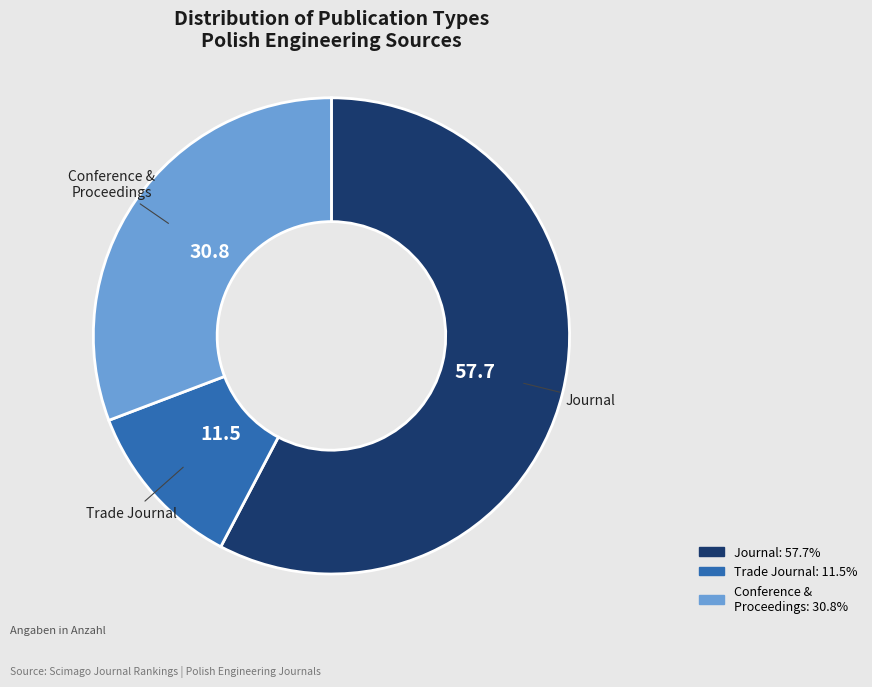

Does any single category account for the majority?

Yes